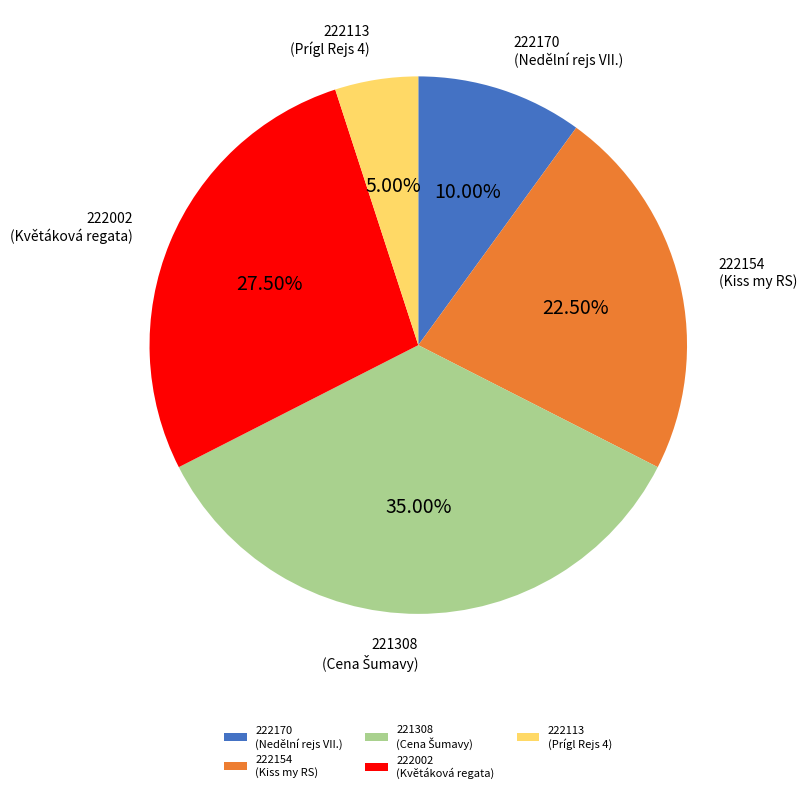

What percentage do 222002 and 222113 together represent?

32.5%